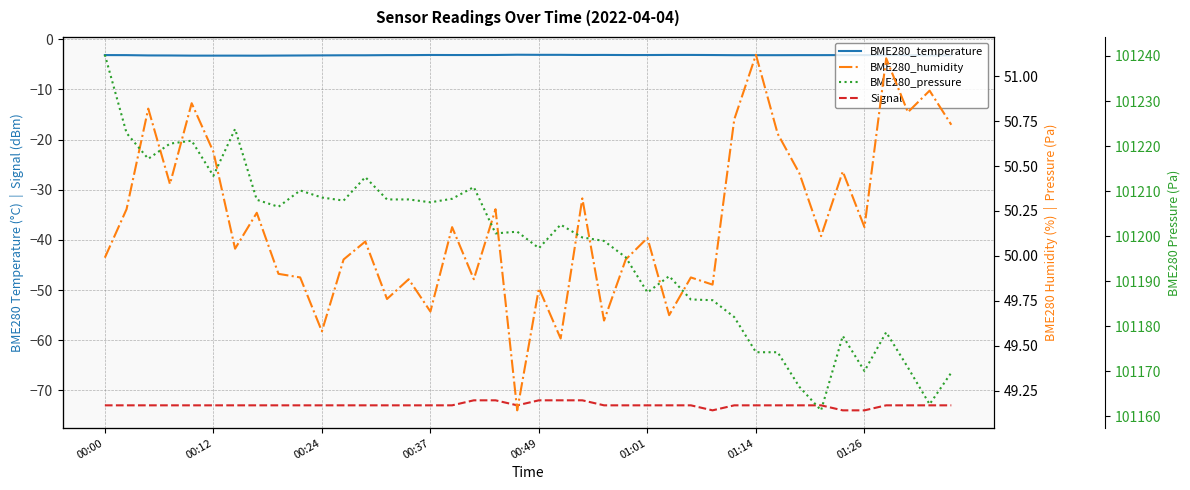

Read the BME280_pressure value at 24.

101195.3